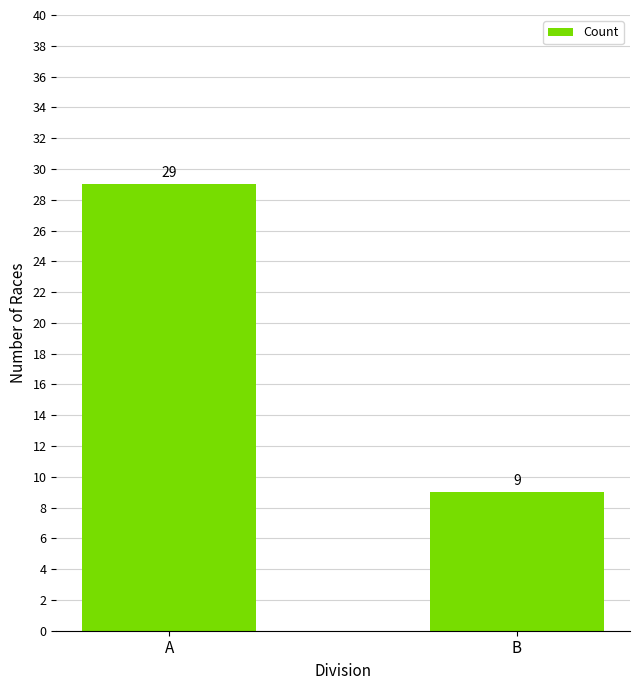

What is the difference between the values at A and B?

20